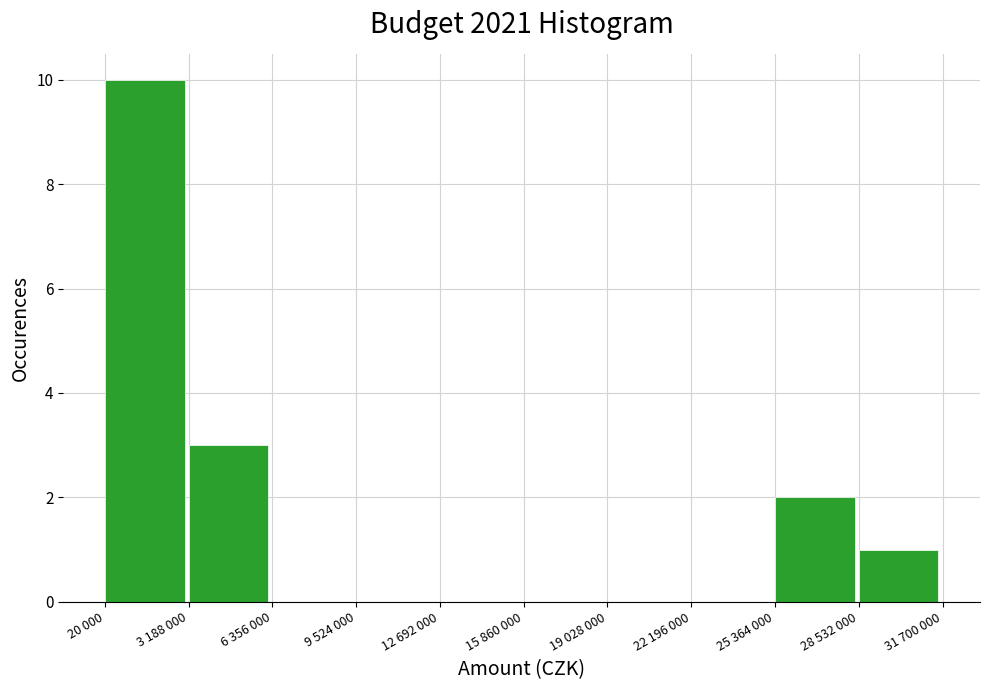

Reading right to left, transcribe all the data shown in this chart.

28 532 000=1	25 364 000=2	22 196 000=0	19 028 000=0	15 860 000=0	12 692 000=0	9 524 000=0	6 356 000=0	3 188 000=3	20 000=10